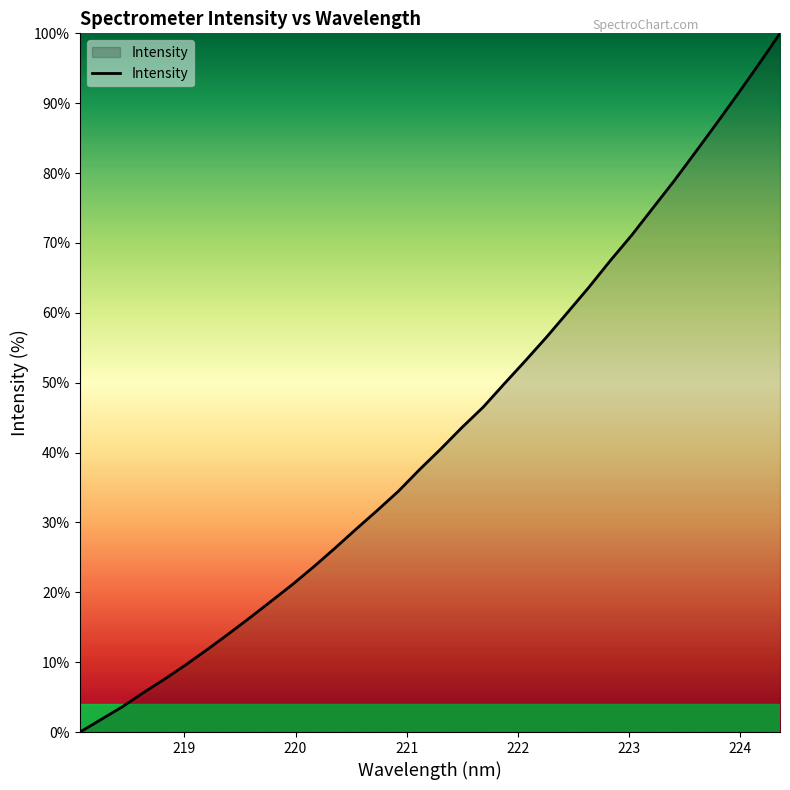

Count the number of categories in the chart.

34